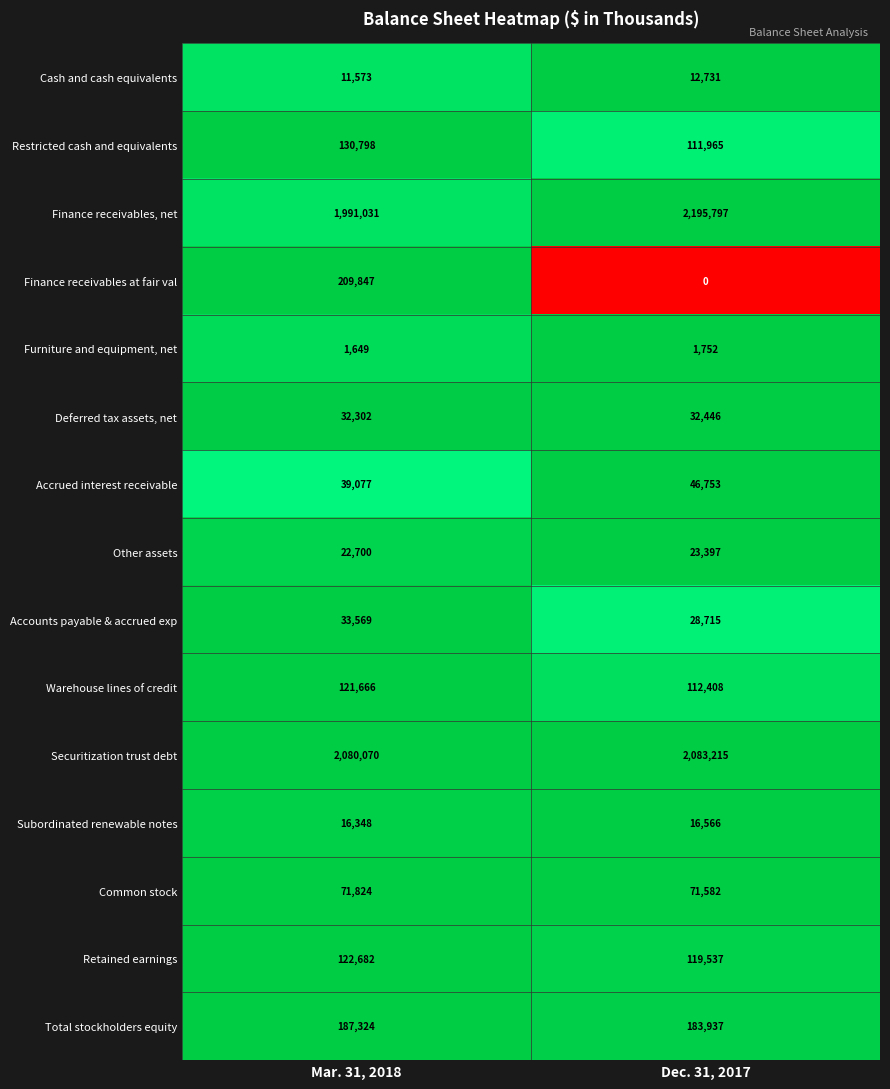

What is the total value across all series at Mar. 31, 2018?

5072460